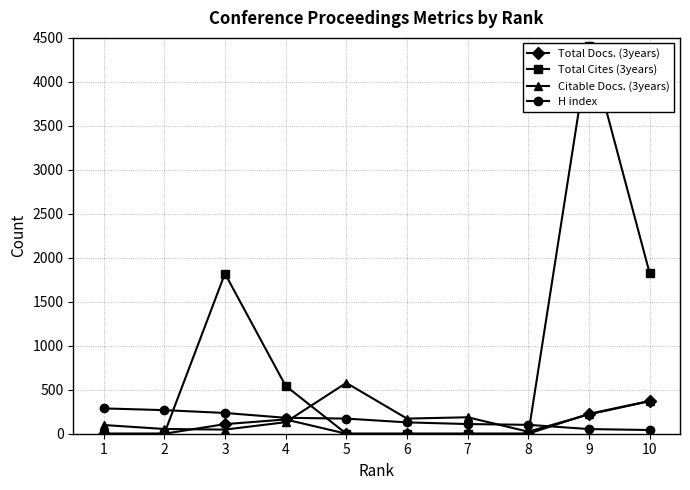

Which series has the widest spread of values?

Total Cites (3years)